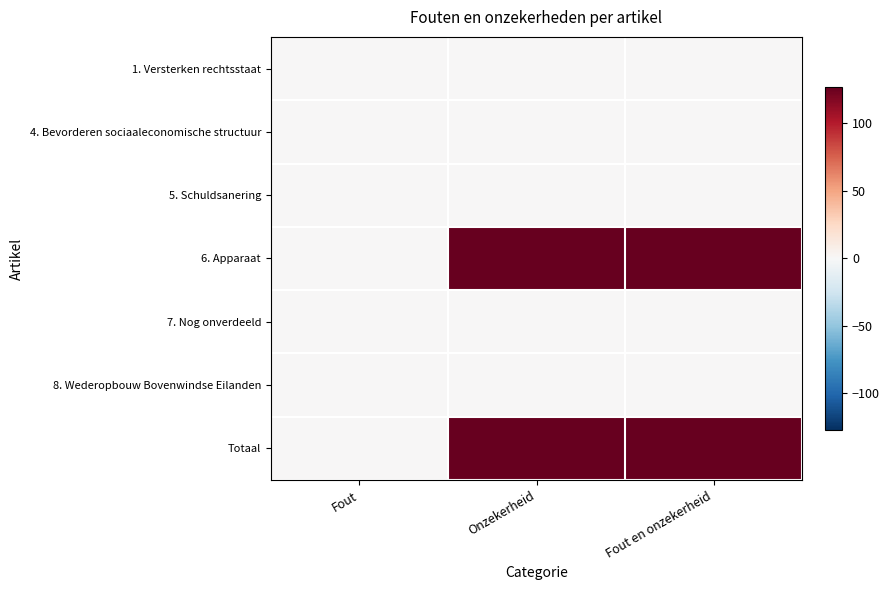

Rank the series at Fout en onzekerheid from highest to lowest value.

6. Apparaat, Totaal, 1. Versterken rechtsstaat, 4. Bevorderen sociaaleconomische structuur, 5. Schuldsanering, 7. Nog onverdeeld, 8. Wederopbouw Bovenwindse Eilanden